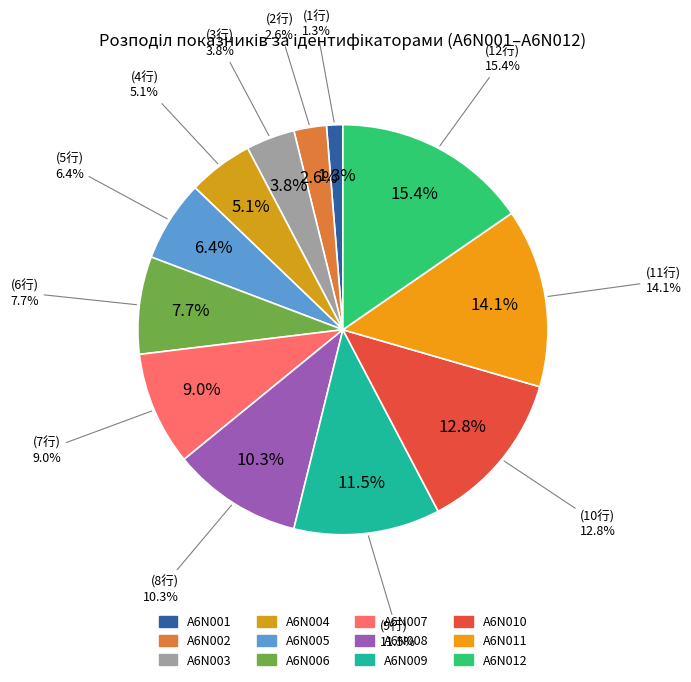

Is there a majority slice in this chart?

No